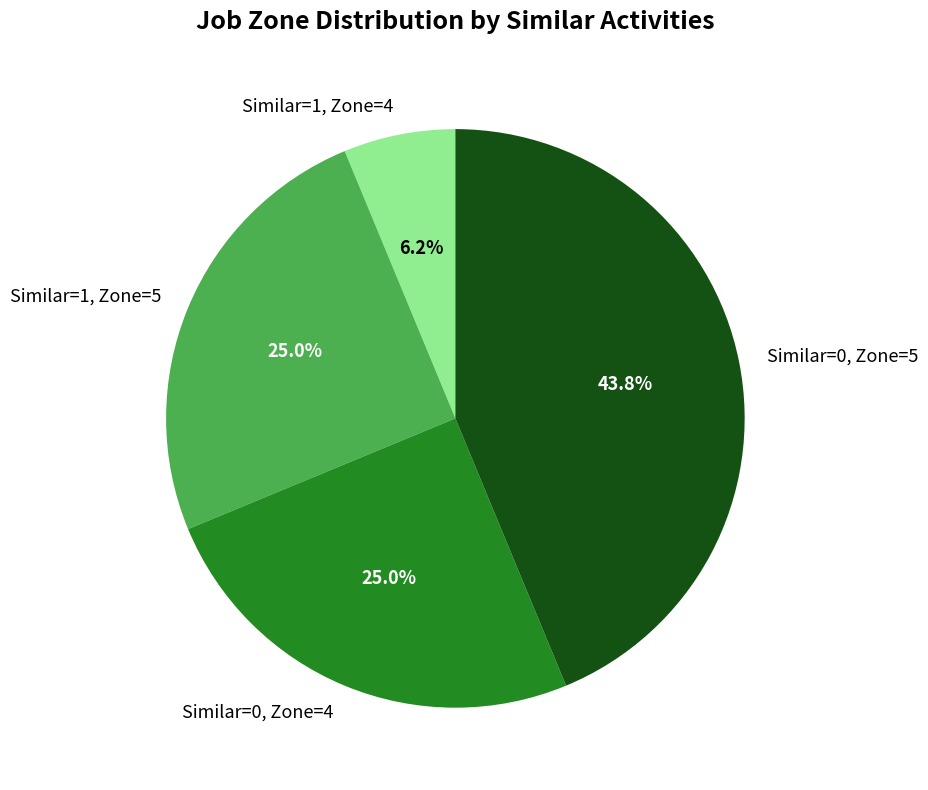

Which category has the biggest portion of the pie?

Similar=0, Zone=5